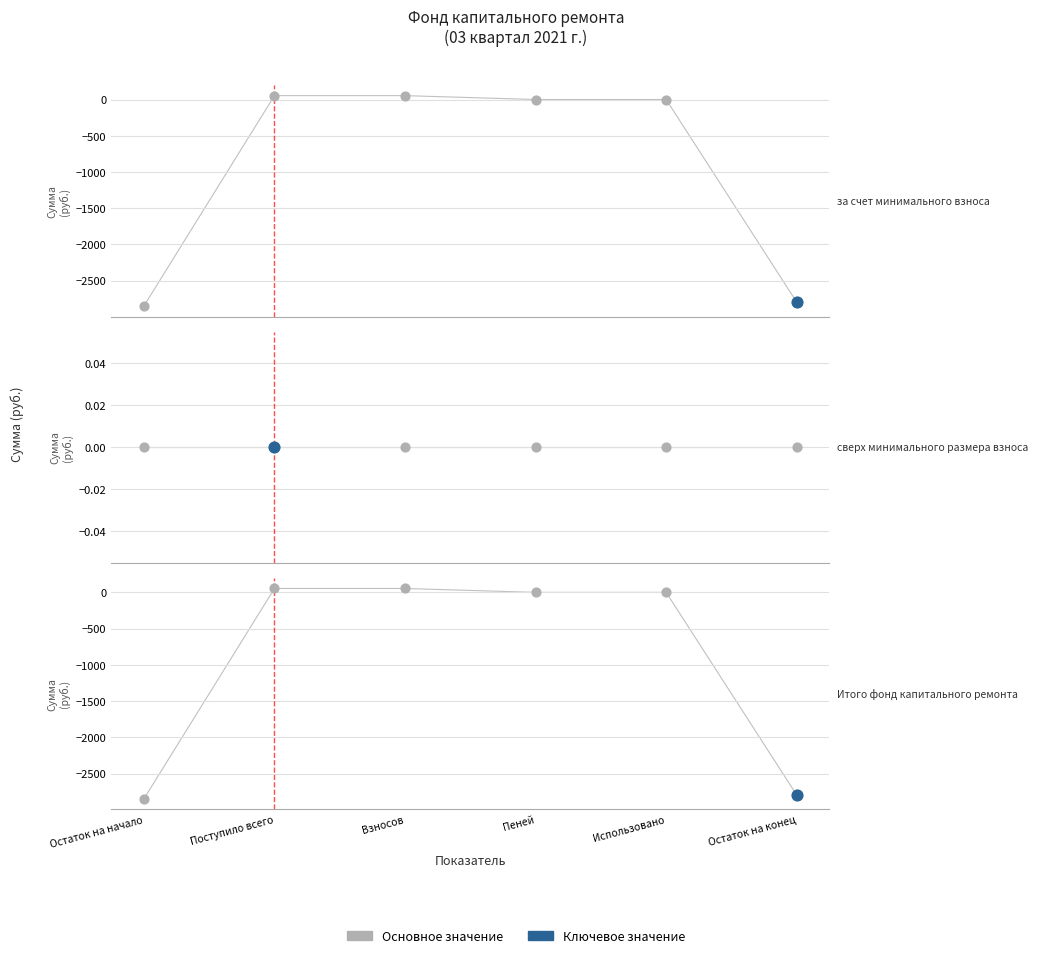

Which series contains the lowest Y value?

за счет минимального взноса